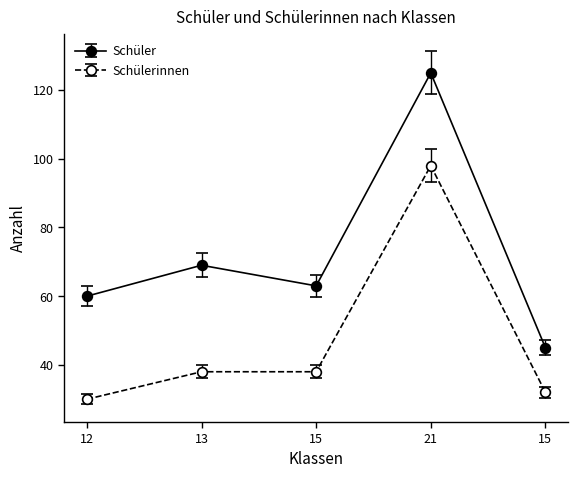

What is the difference between the second highest and second lowest values in the Schüler series?

9